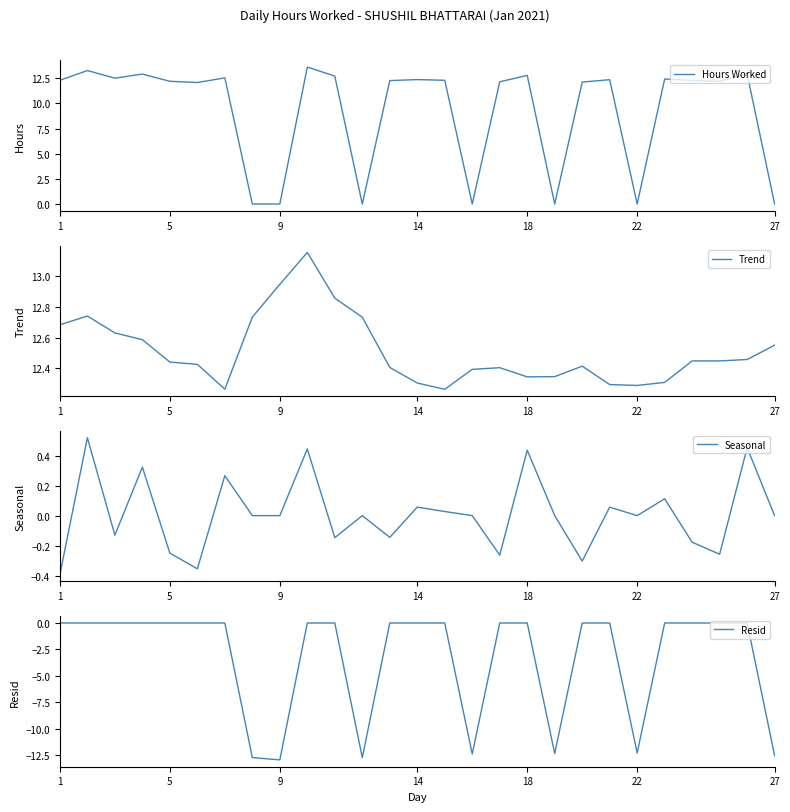

The Hours Worked series shows 21.1 at 14. True or false?

False